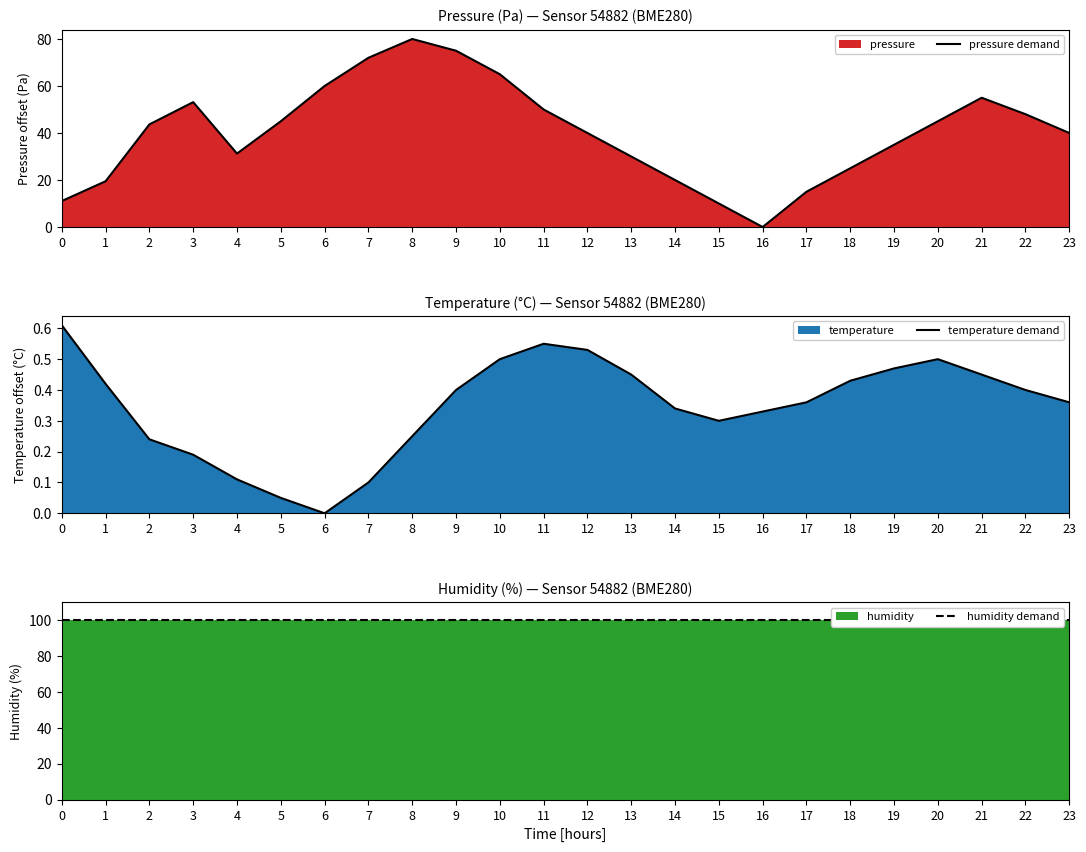

True or false: humidity demand has more than 2 interior local peaks.

False